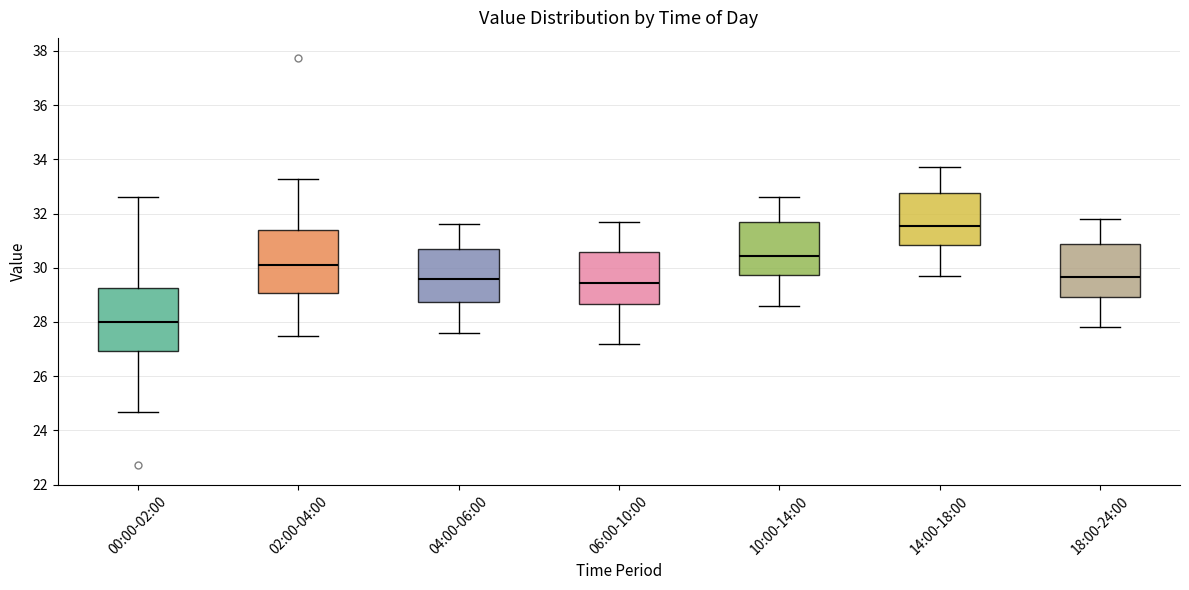

Where does the median line of the box for 10:00-14:00 sit on the y-axis? The values are not printed on the chart, so give them approximately, as read against the axis.

30.4